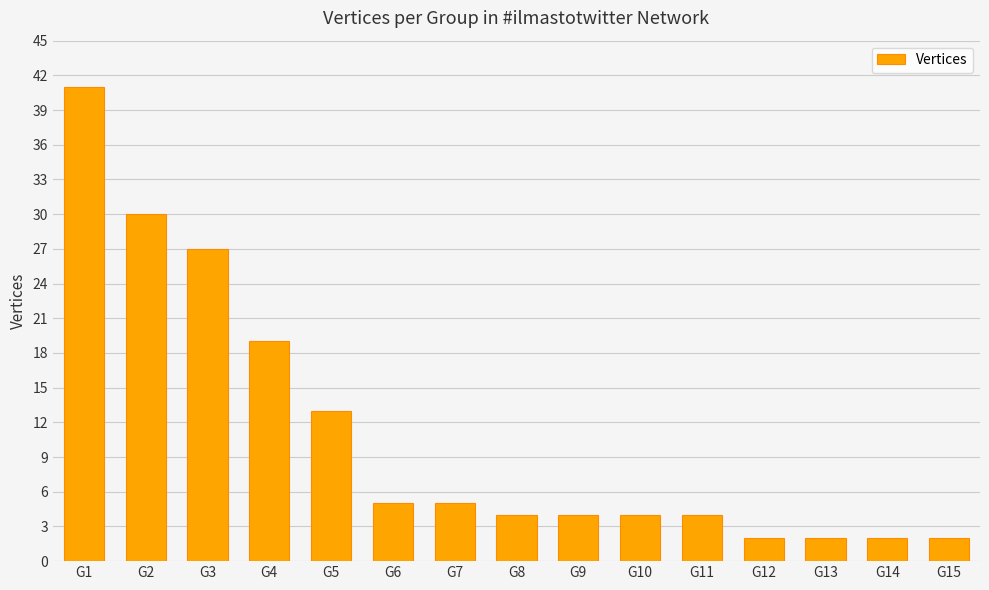

What is the change in value from G1 to G3?

-14